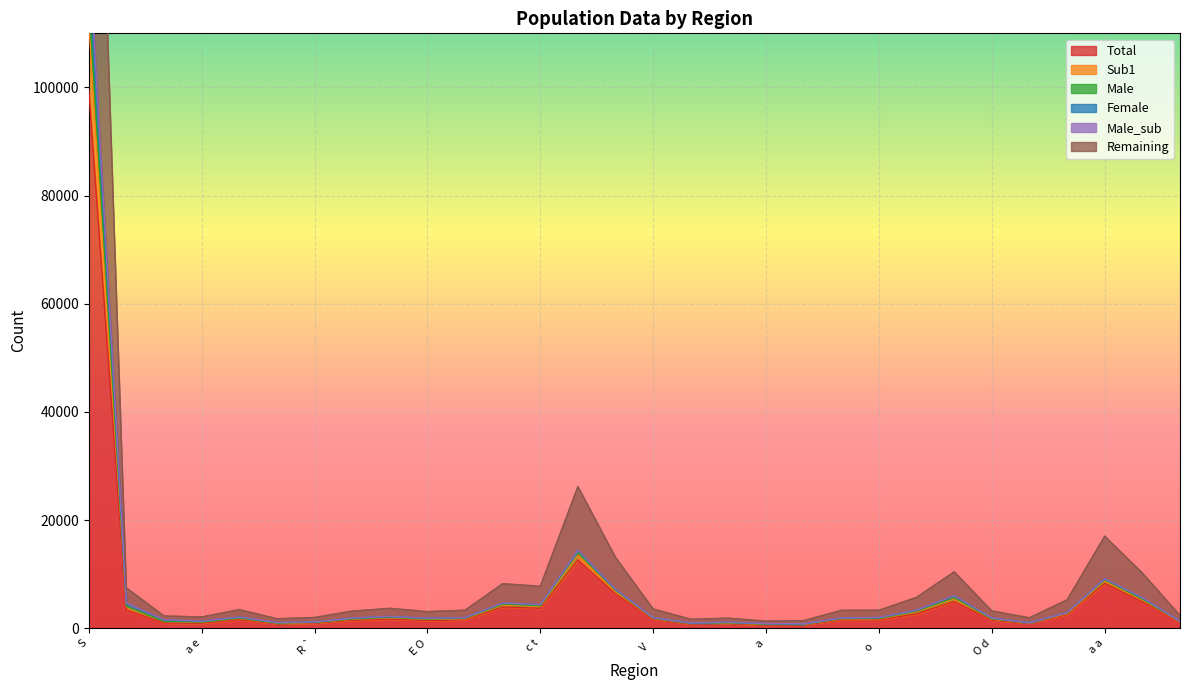

True or false: Total has a value of 36747 at S.

False